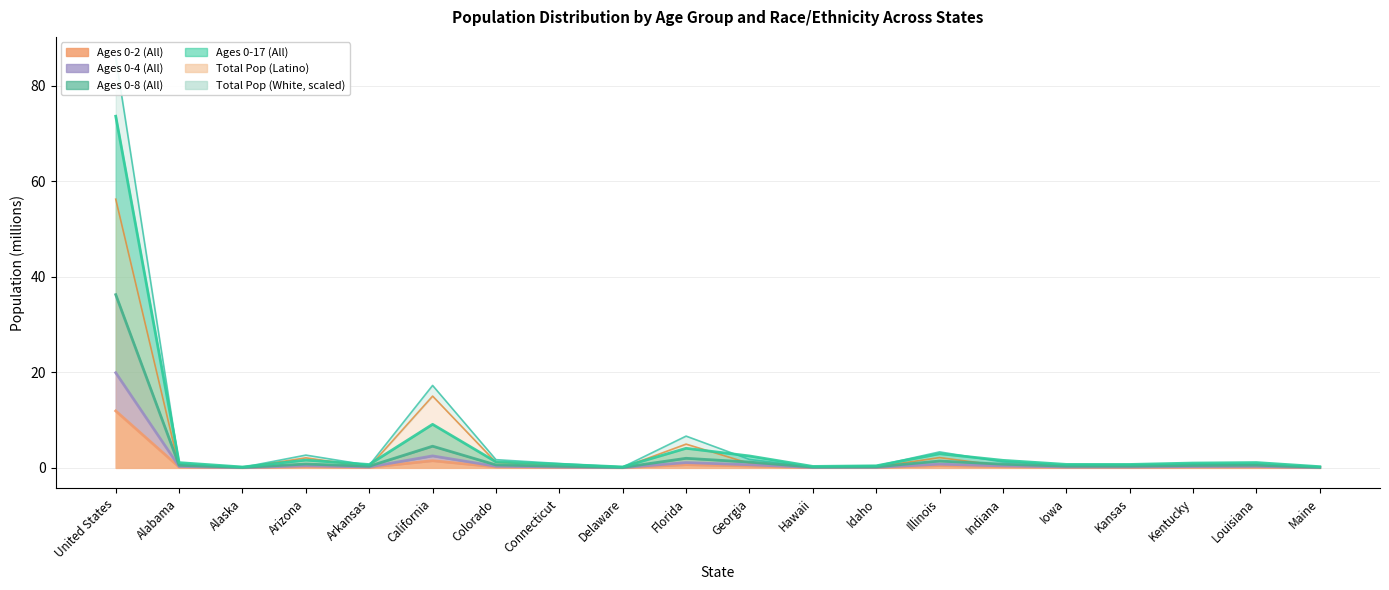

True or false: Ages 0-2 (All) has more than 0 points higher than both neighbors.

True